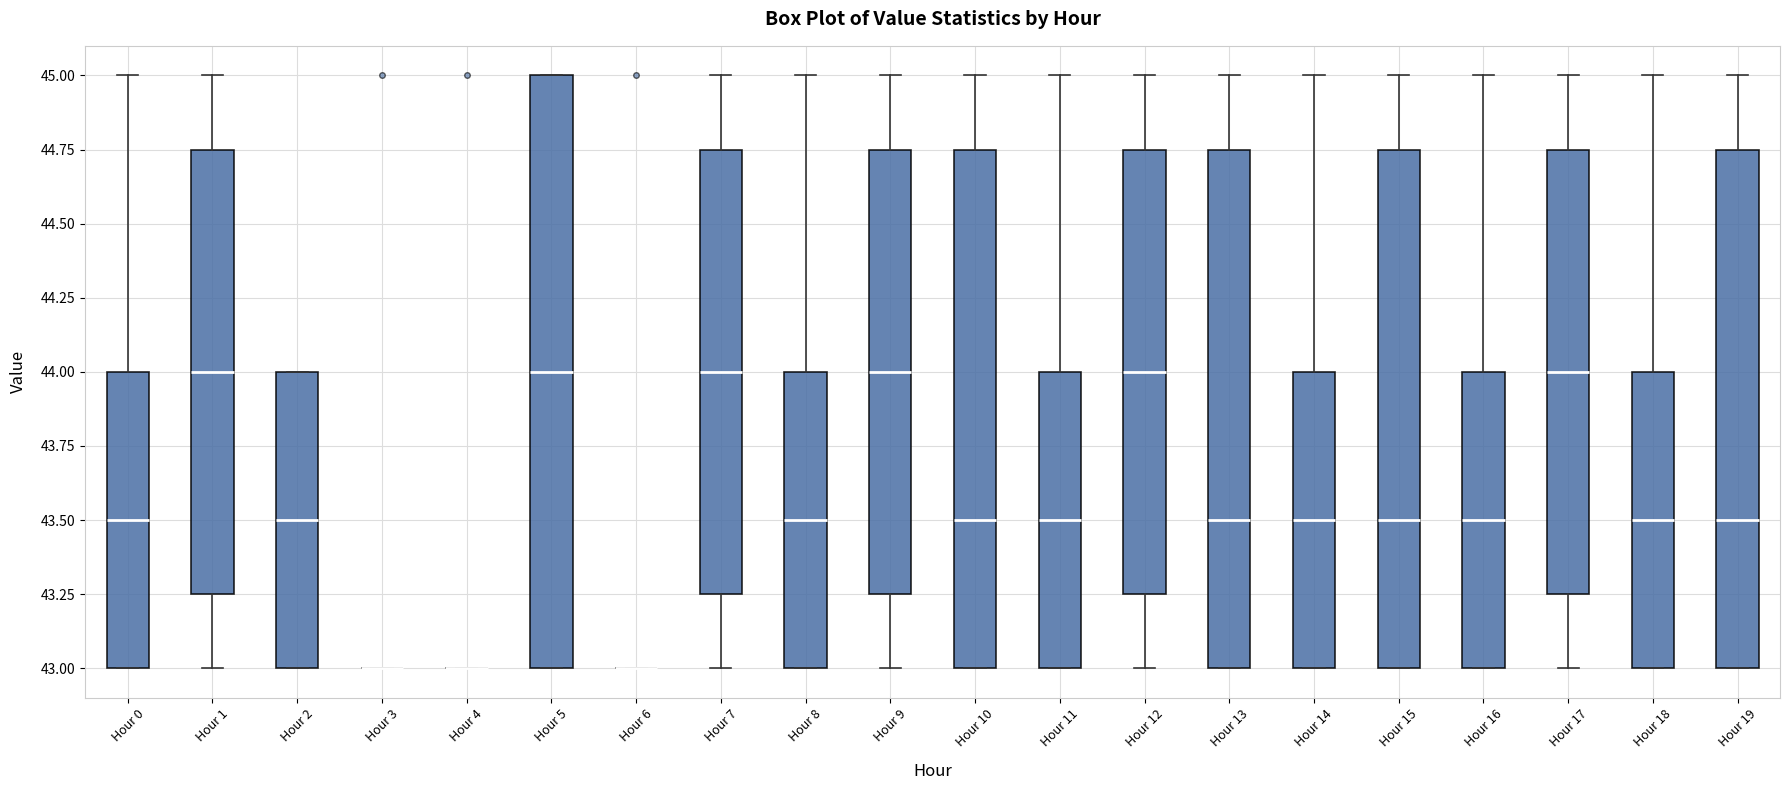

Reading left to right, transcribe this box plot: for each box, give where its median line is, the range the box spans, and where its two whiskers end, as read against the y-axis. The values are not printed on the chart, so give them approximately, as read against the axis.

Hour 0: median 43.50, box 43.00 to 44.00, whiskers 43.00 to 45.00
Hour 1: median 44.00, box 43.25 to 44.75, whiskers 43.00 to 45.00
Hour 2: median 43.50, box 43.00 to 44.00, whiskers 43.00 to 44.00
Hour 3: box collapsed to a line at 43.00, whiskers 43.00 to 43.00
Hour 4: box collapsed to a line at 43.00, whiskers 43.00 to 43.00
Hour 5: median 44.00, box 43.00 to 45.00, whiskers 43.00 to 45.00
Hour 6: box collapsed to a line at 43.00, whiskers 43.00 to 43.00
Hour 7: median 44.00, box 43.25 to 44.75, whiskers 43.00 to 45.00
Hour 8: median 43.50, box 43.00 to 44.00, whiskers 43.00 to 45.00
Hour 9: median 44.00, box 43.25 to 44.75, whiskers 43.00 to 45.00
Hour 10: median 43.50, box 43.00 to 44.75, whiskers 43.00 to 45.00
Hour 11: median 43.50, box 43.00 to 44.00, whiskers 43.00 to 45.00
Hour 12: median 44.00, box 43.25 to 44.75, whiskers 43.00 to 45.00
Hour 13: median 43.50, box 43.00 to 44.75, whiskers 43.00 to 45.00
Hour 14: median 43.50, box 43.00 to 44.00, whiskers 43.00 to 45.00
Hour 15: median 43.50, box 43.00 to 44.75, whiskers 43.00 to 45.00
Hour 16: median 43.50, box 43.00 to 44.00, whiskers 43.00 to 45.00
Hour 17: median 44.00, box 43.25 to 44.75, whiskers 43.00 to 45.00
Hour 18: median 43.50, box 43.00 to 44.00, whiskers 43.00 to 45.00
Hour 19: median 43.50, box 43.00 to 44.75, whiskers 43.00 to 45.00